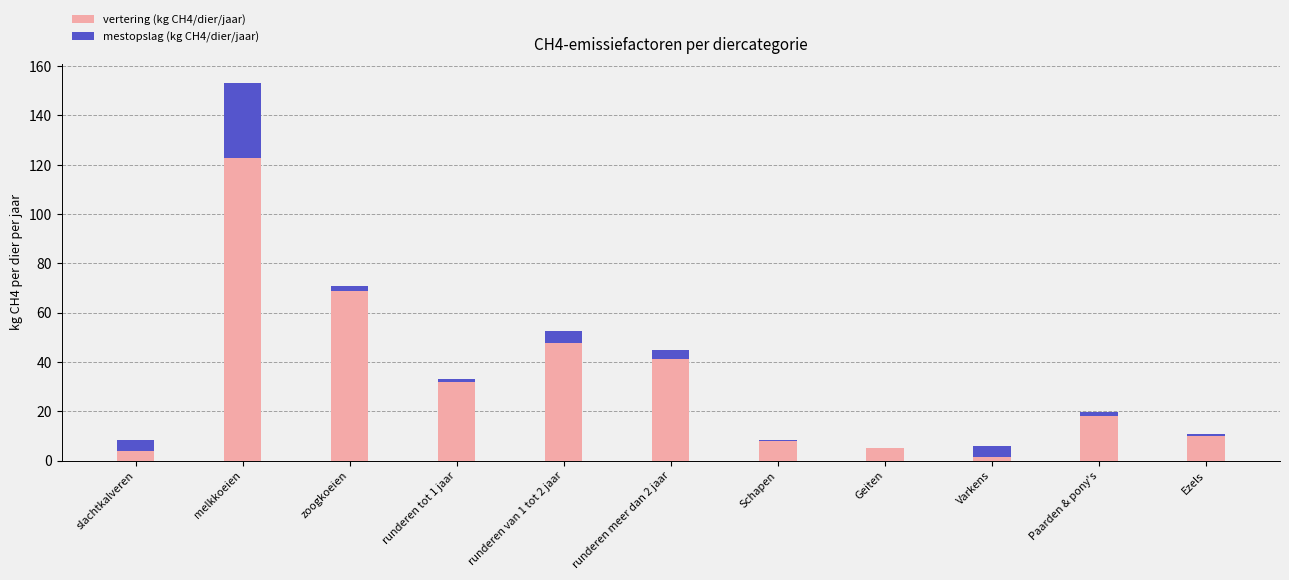

Reading left to right, what are the values for vertering (kg CH4/dier/jaar)?

slachtkalveren=4.1	melkkoeien=122.8	zoogkoeien=68.9	runderen tot 1 jaar=31.9	runderen van 1 tot 2 jaar=47.8	runderen meer dan 2 jaar=41.4	Schapen=8.0	Geiten=5.0	Varkens=1.5	Paarden & pony's=18.0	Ezels=10.0